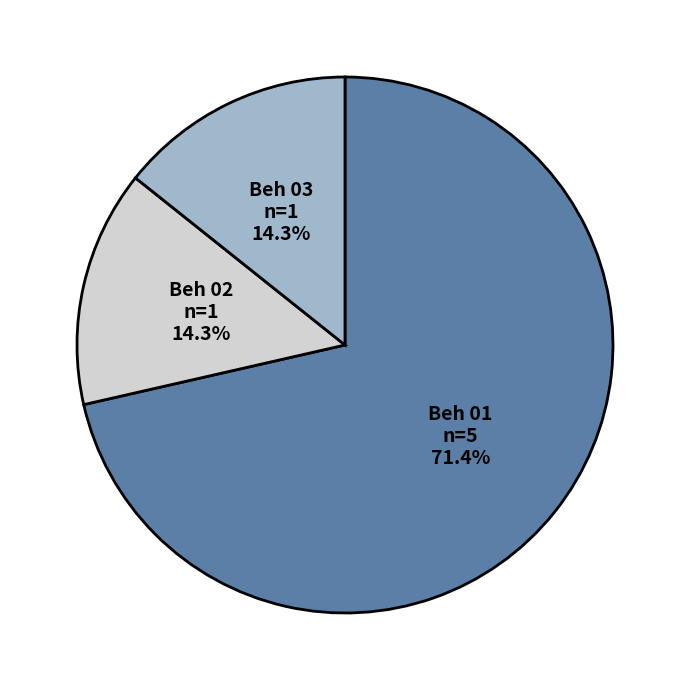

Is there a majority slice in this chart?

Yes